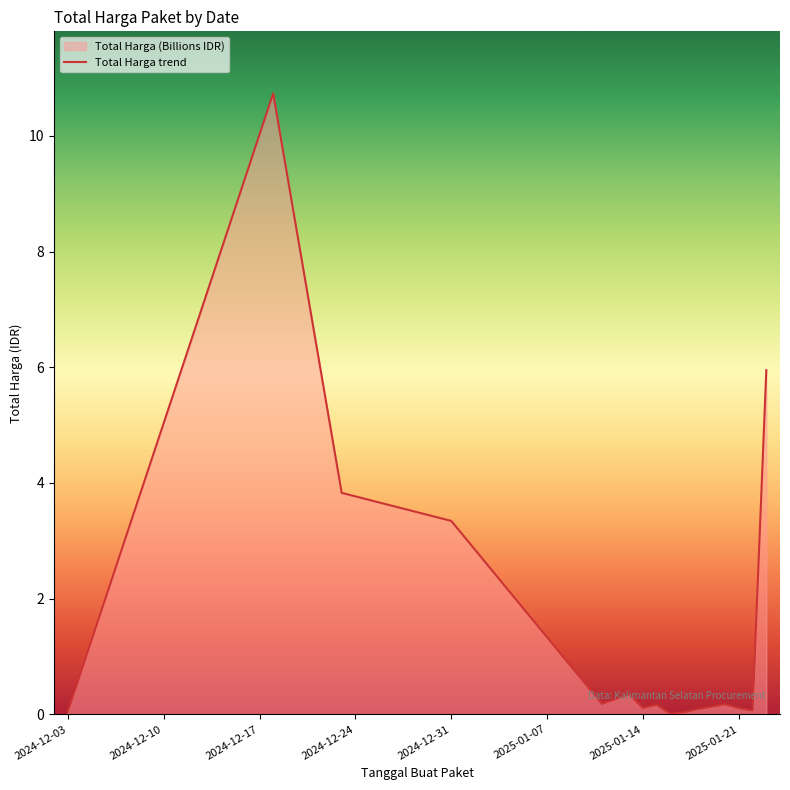

The chart shows a value of 3.3 at 2024-12-31. True or false?

True